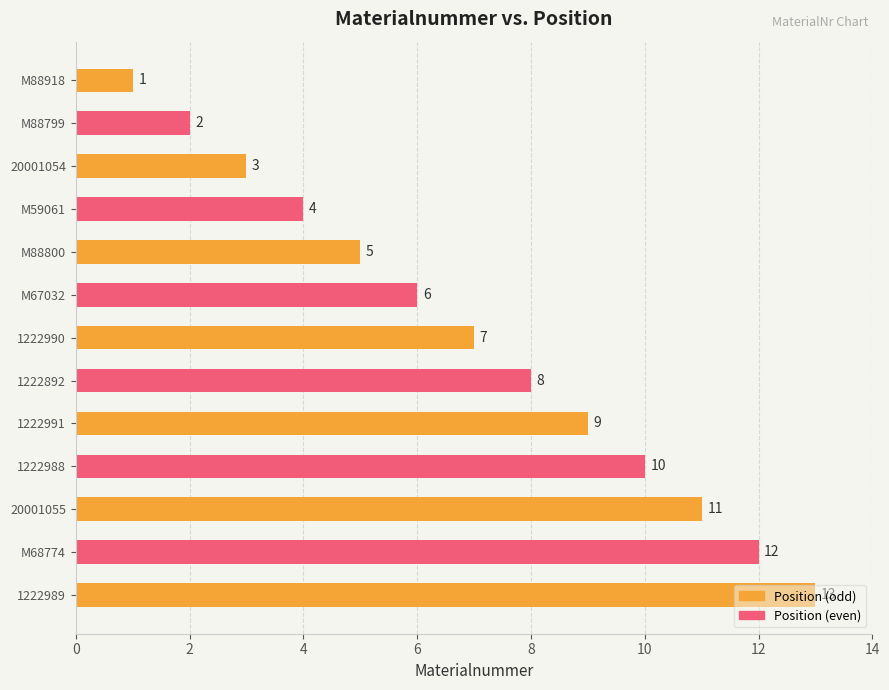

Between 1222988 and M68774, which is larger?

M68774